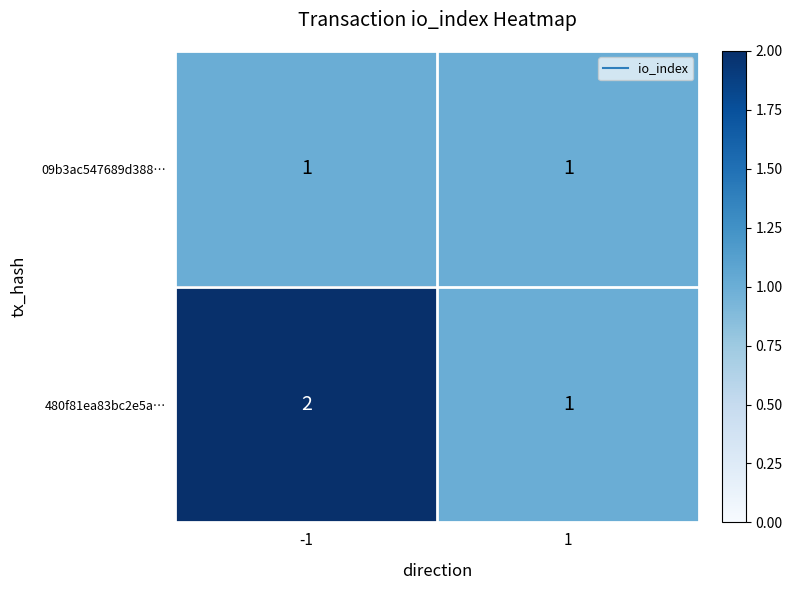

Rank the series by their average value, from highest to lowest.

480f81ea83bc2e5a…, 09b3ac547689d388…